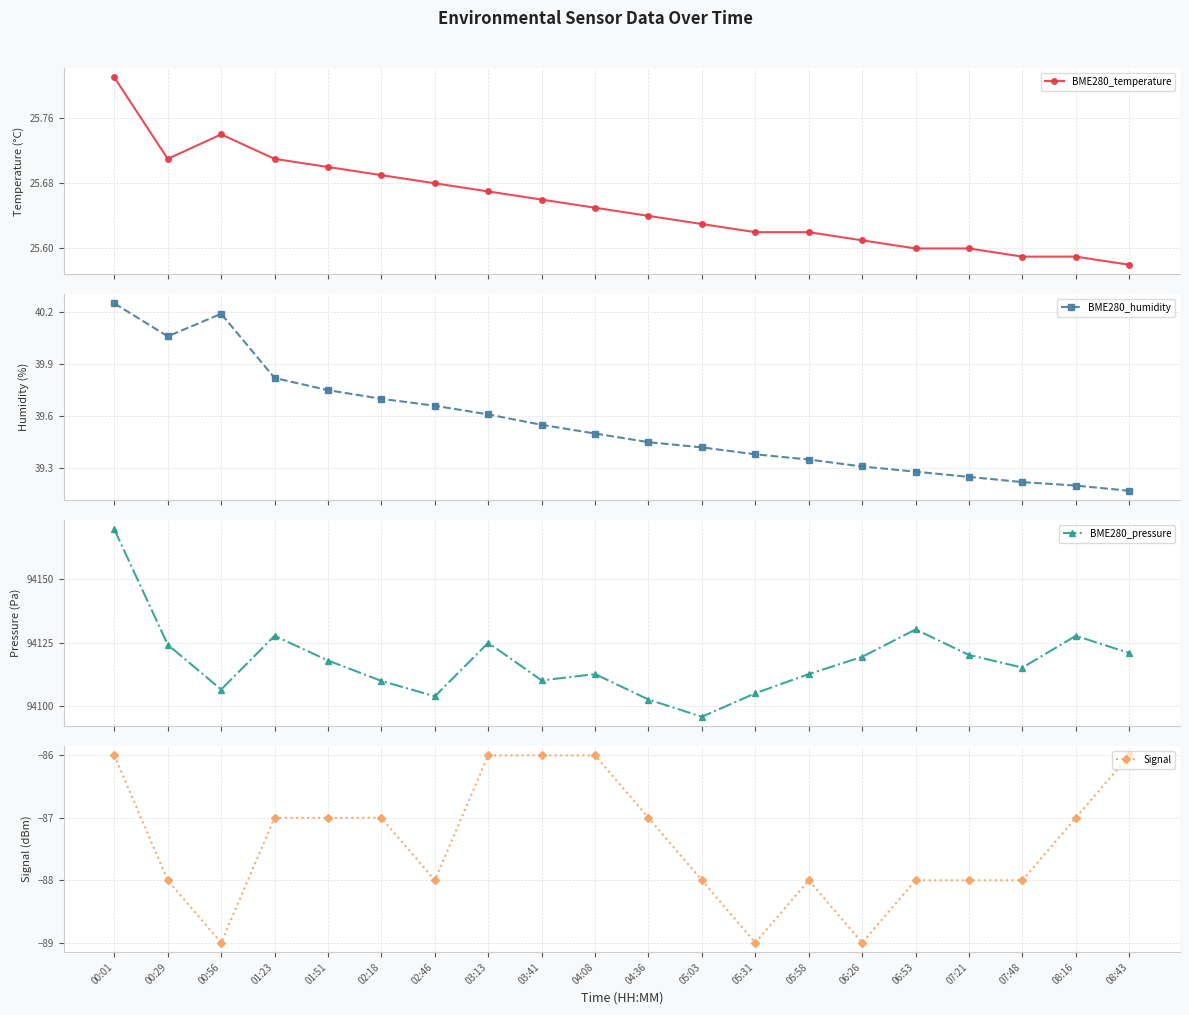

At which category does the chart reach its minimum across all series?

00:56